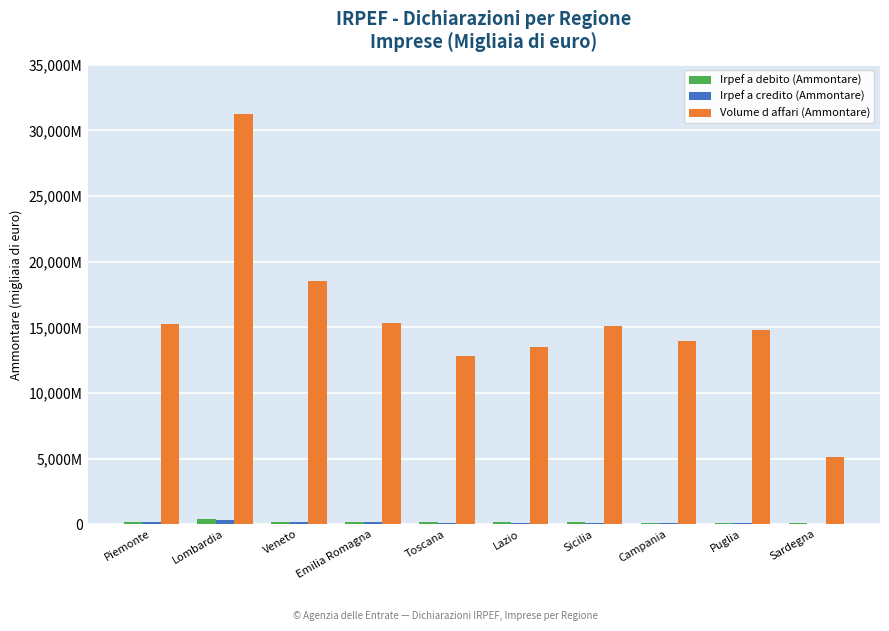

Reading left to right, extract all data points from this chart.

Irpef a debito (Ammontare): 181766	376258	181844	171846	180891	149774	135510	105862	98027	55414
Irpef a credito (Ammontare): 131639	287889	161354	135828	105658	122981	97018	105429	94808	34706
Volume d affari (Ammontare): 15278707	31260272	18528266	15287319	12838090	13484658	15106051	13954632	14766869	5120363